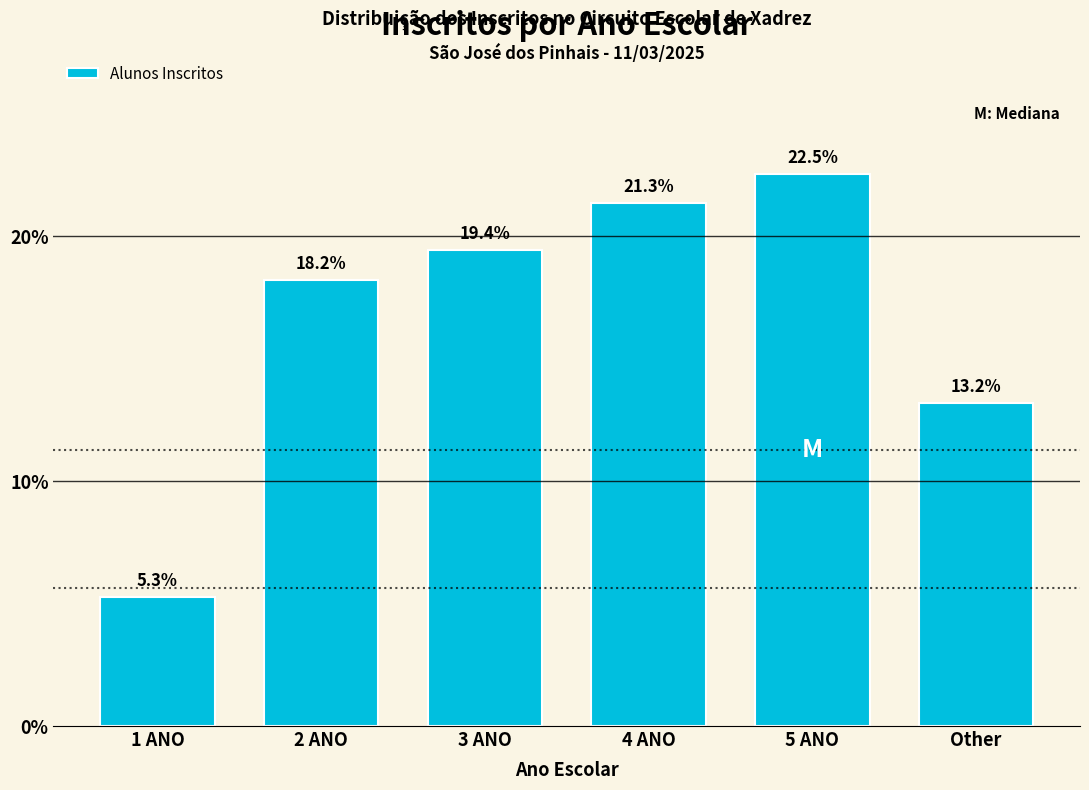

Reading left to right, extract all data points from this chart.

1 ANO=5.3	2 ANO=18.2	3 ANO=19.4	4 ANO=21.3	5 ANO=22.5	Other=13.2